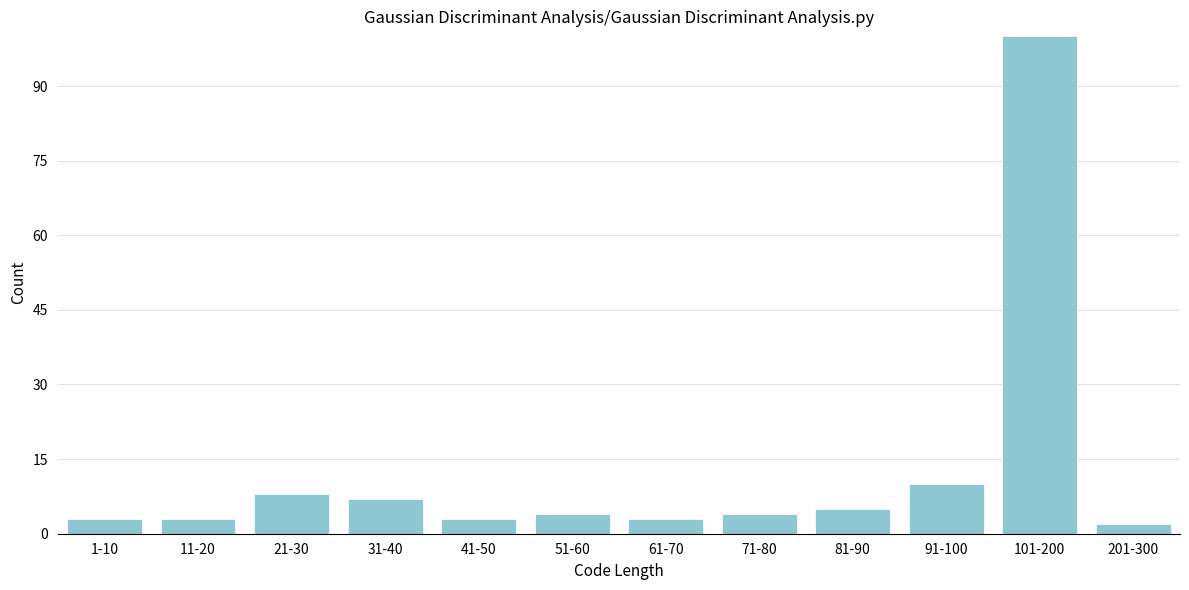

Reading left to right, what are all the values shown in this chart?

3	3	8	7	3	4	3	4	5	10	100	2